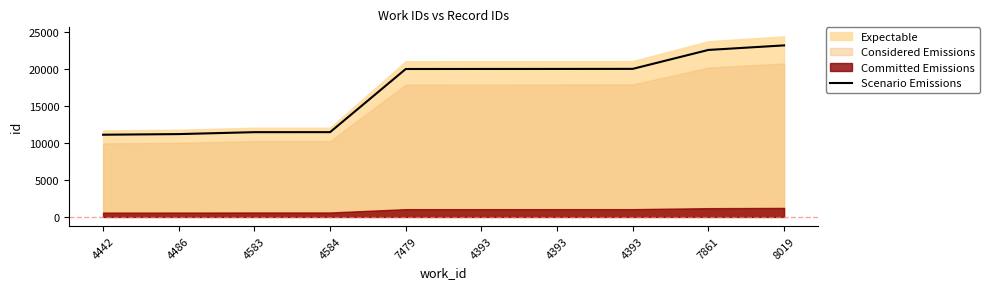

Does the chart display data point markers on the line(s)?

No